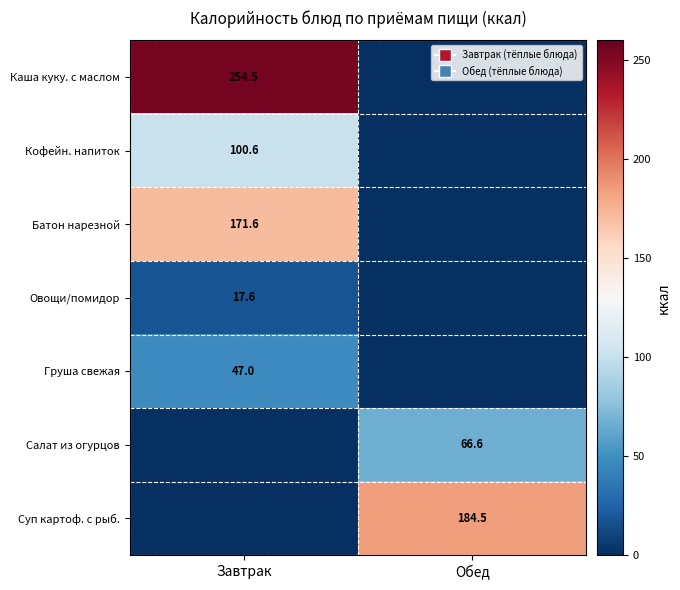

True or false: Груша свежая has a value of 47.0 at Завтрак.

True